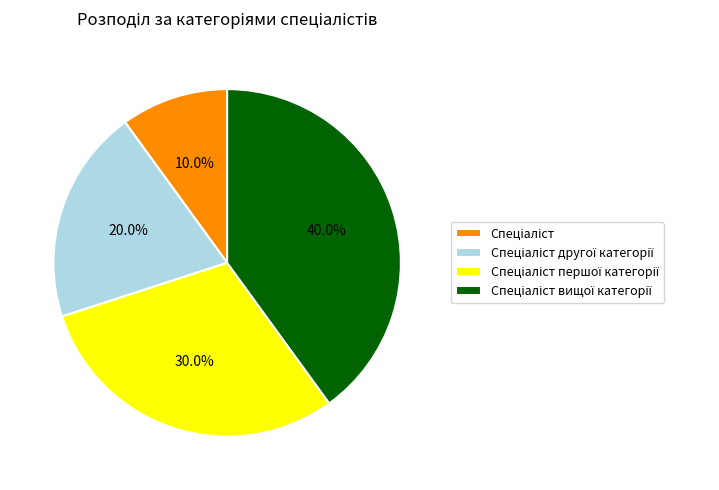

Is there any slice that represents more than half of the pie?

No